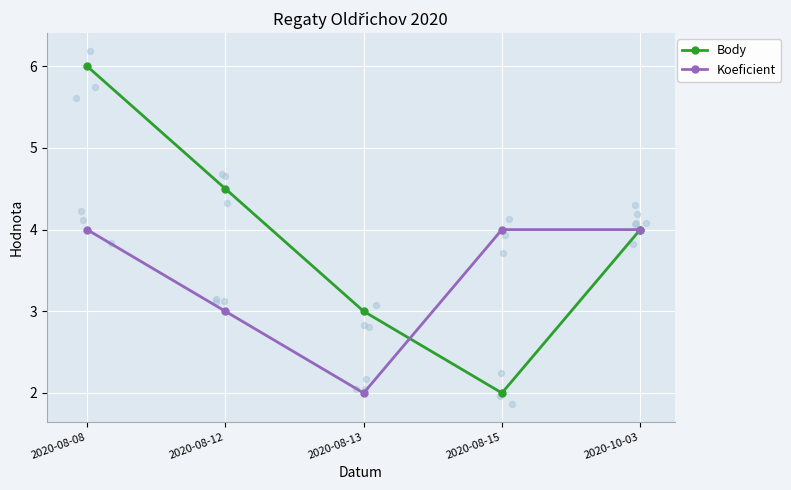

Which series has the largest total across all categories?

Body